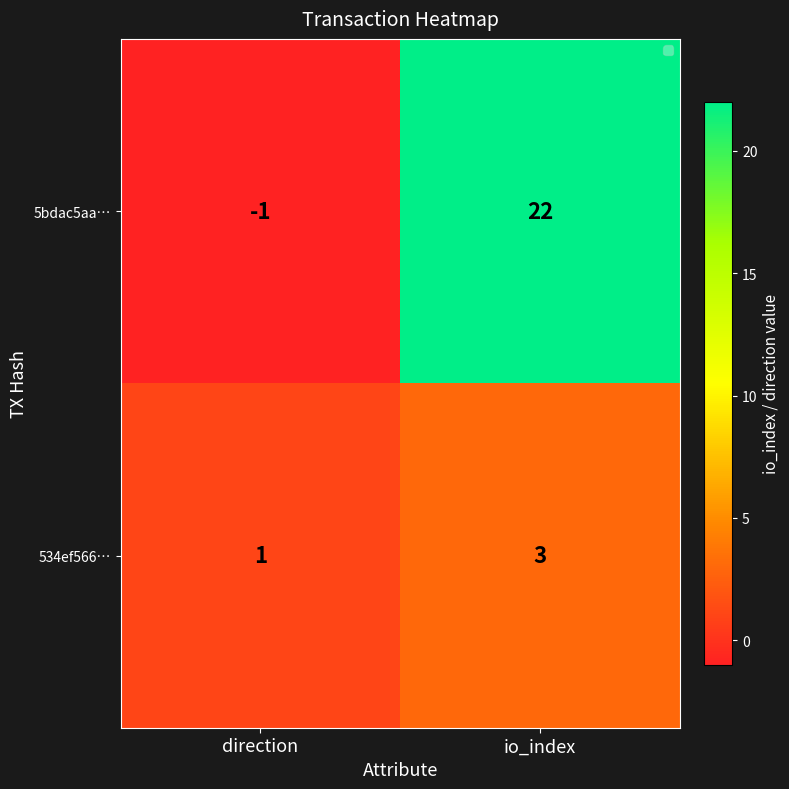

What is the greatest value displayed?

22